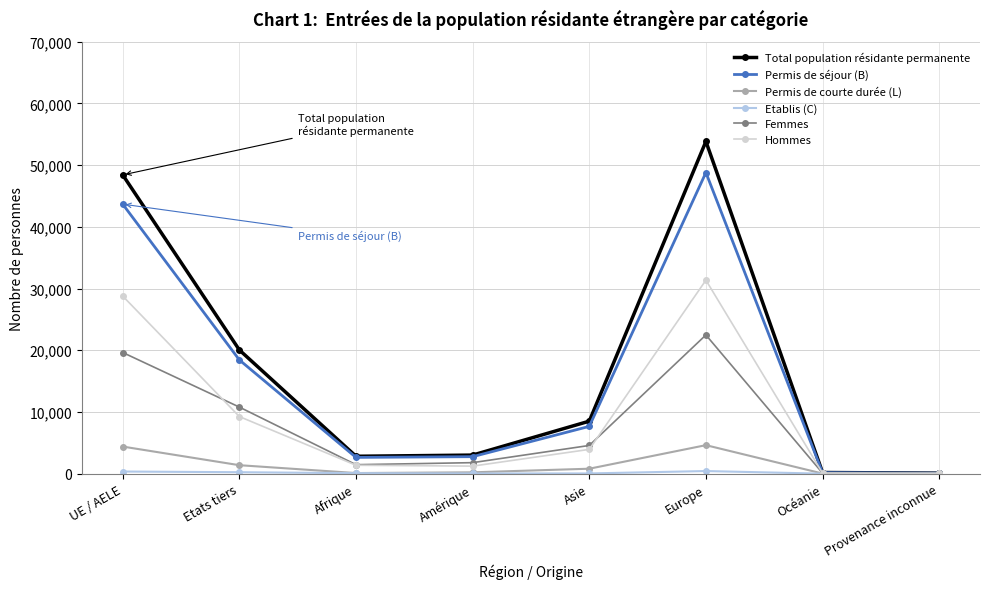

What is the value of the Permis de séjour (B) point at the 5th from the left?

7666